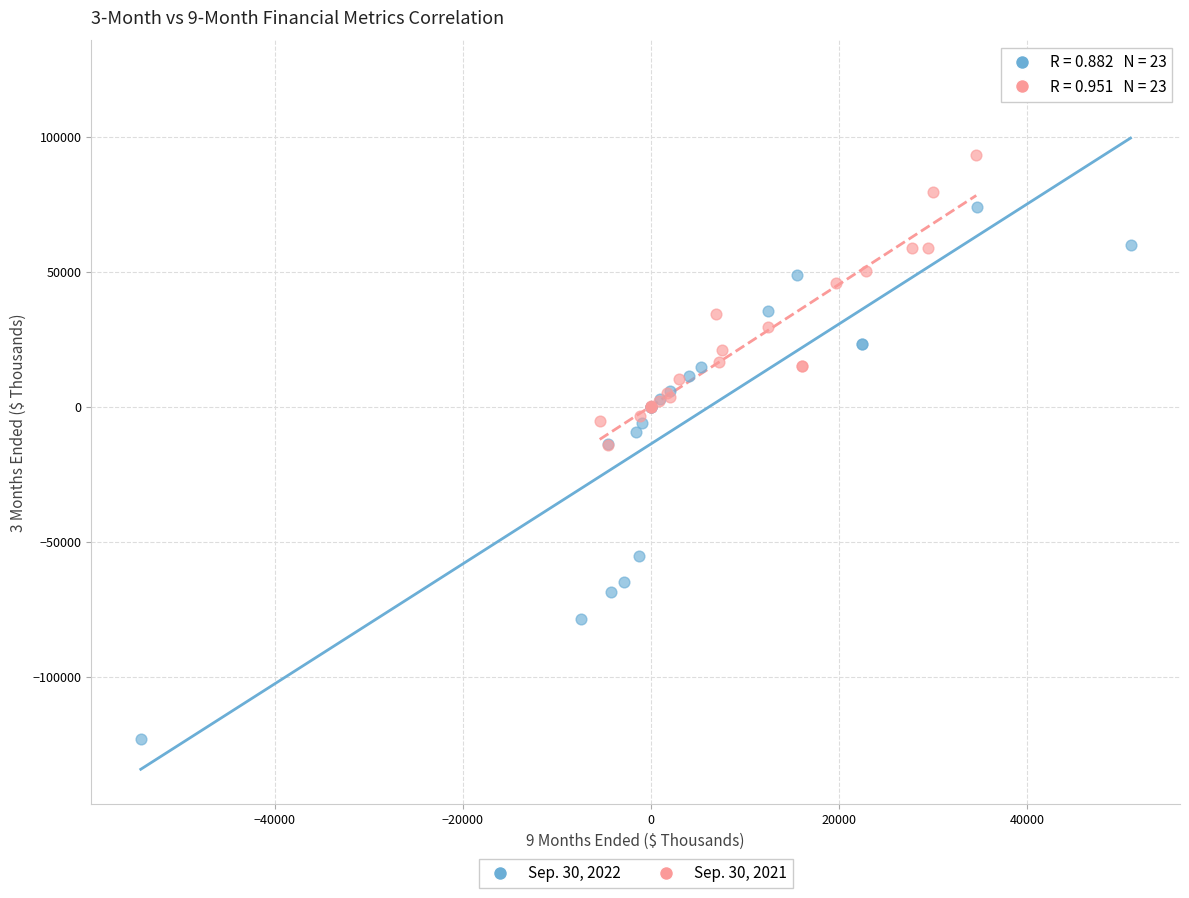

Which series contains the lowest Y value?

Sep. 30, 2022